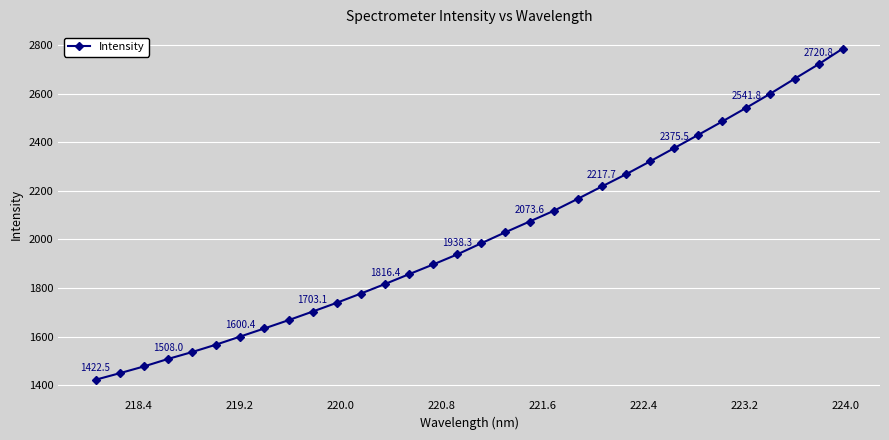

What is the smallest value displayed?

1422.5